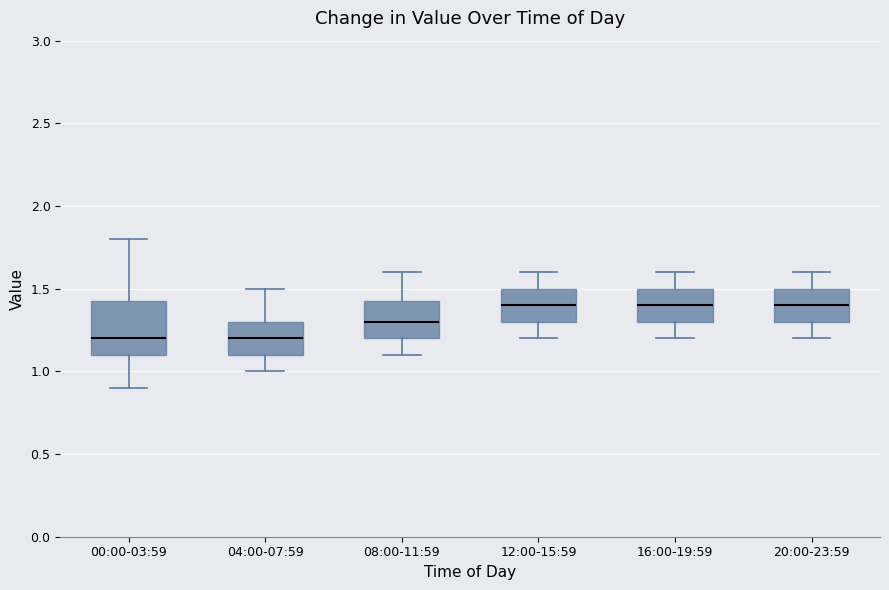

Where does the lower whisker of the box for 16:00-19:59 end on the y-axis? The values are not printed on the chart, so give them approximately, as read against the axis.

1.20